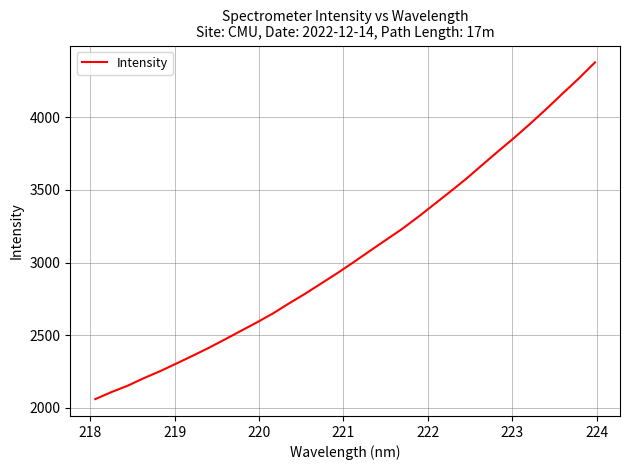

What is the difference between the maximum and minimum values?

2316.9